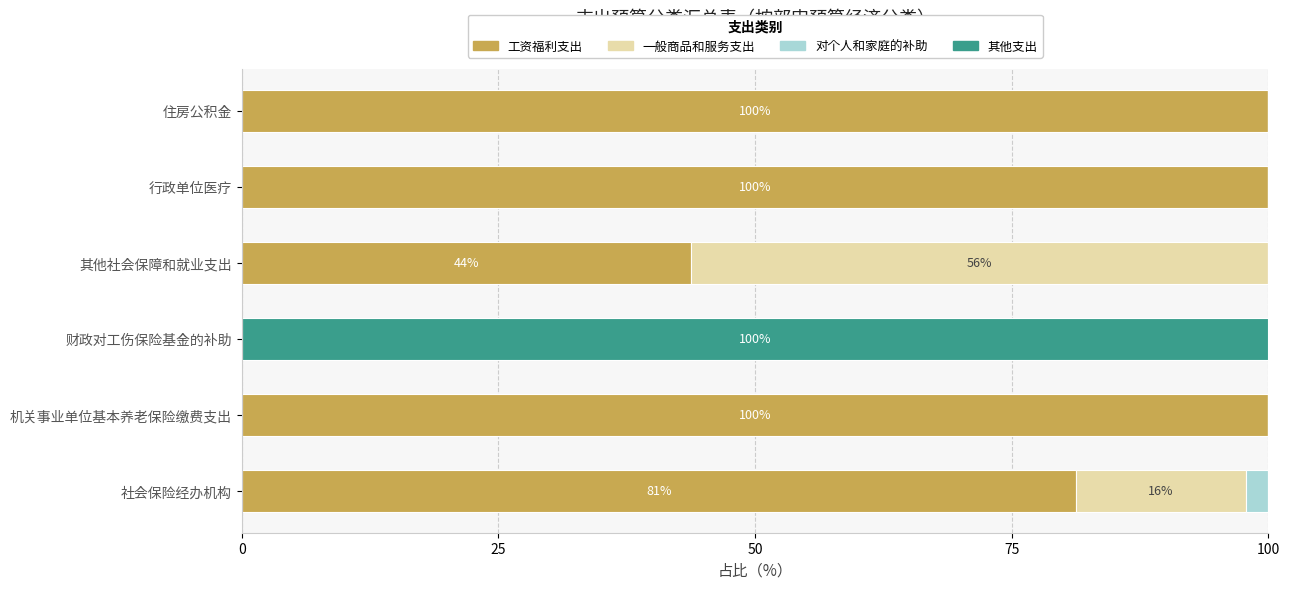

What is the approximate value of 工资福利支出 at 行政单位医疗?

100.0